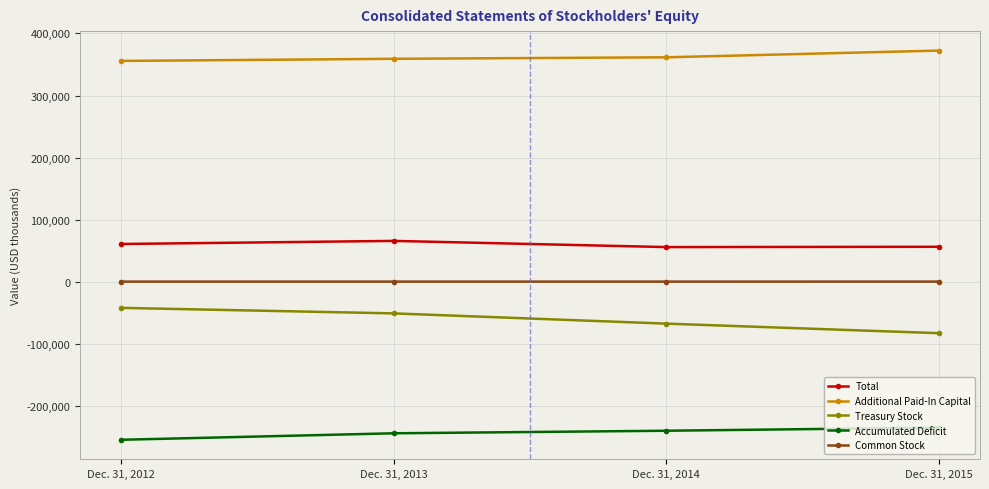

List the labels in order of Accumulated Deficit value, smallest first.

Dec. 31, 2012, Dec. 31, 2013, Dec. 31, 2014, Dec. 31, 2015